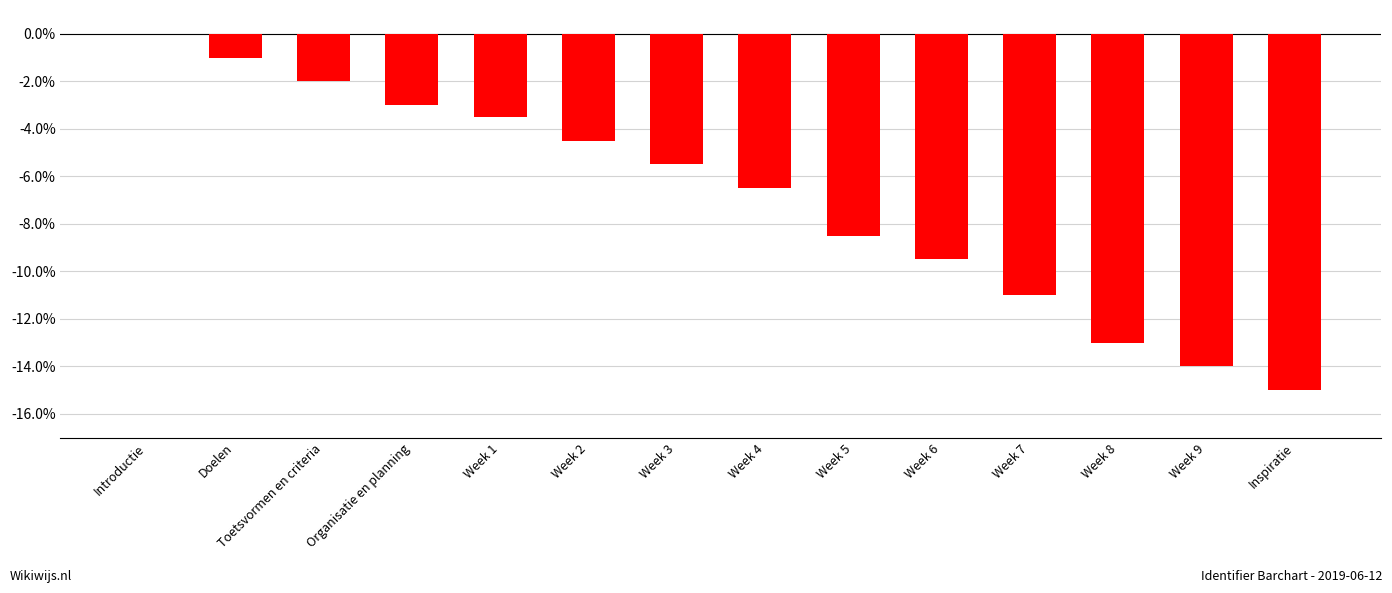

Which category has the highest value across all series?

Introductie